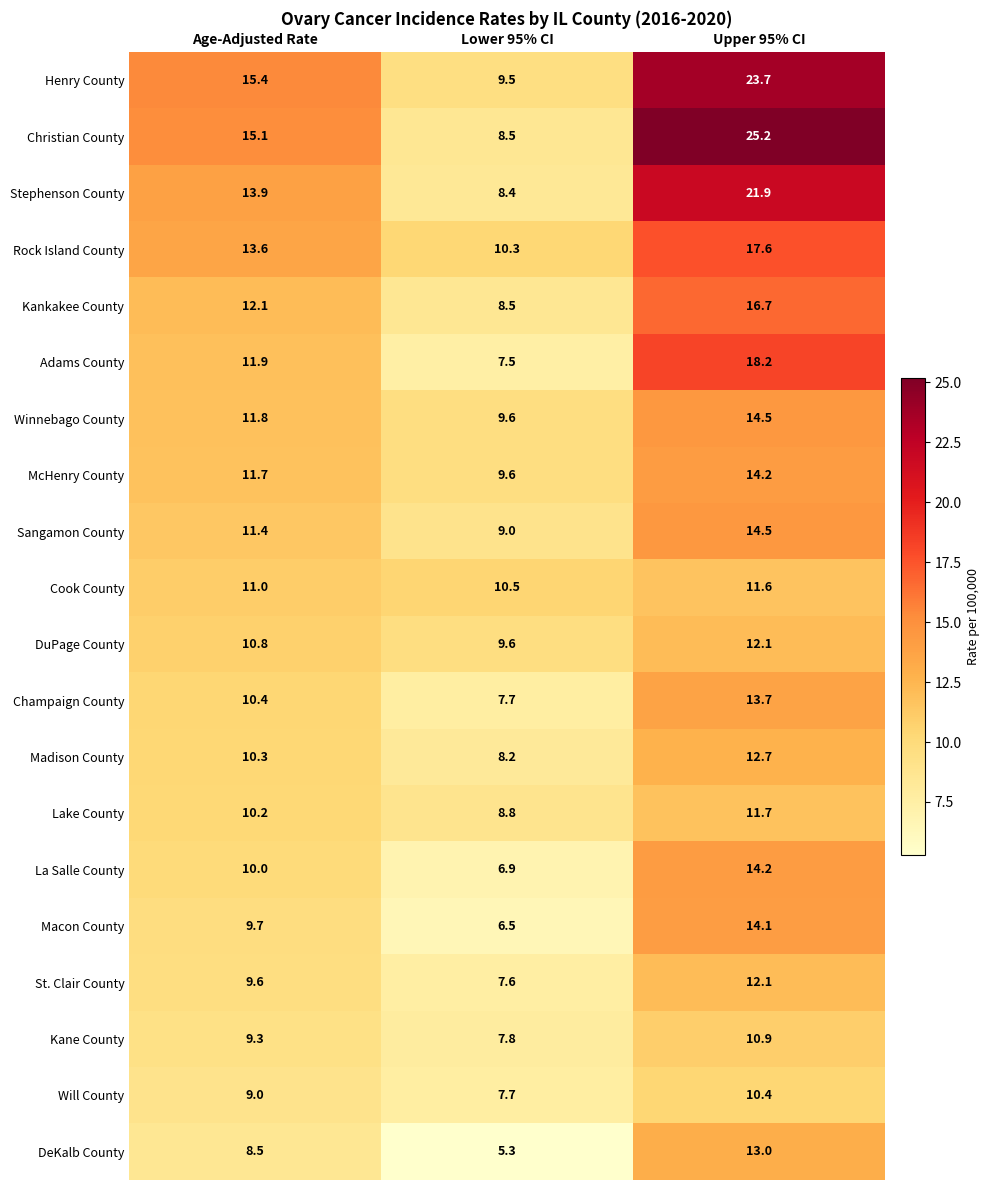

The value of La Salle County at Lower 95% CI is 3.9. True or false?

False